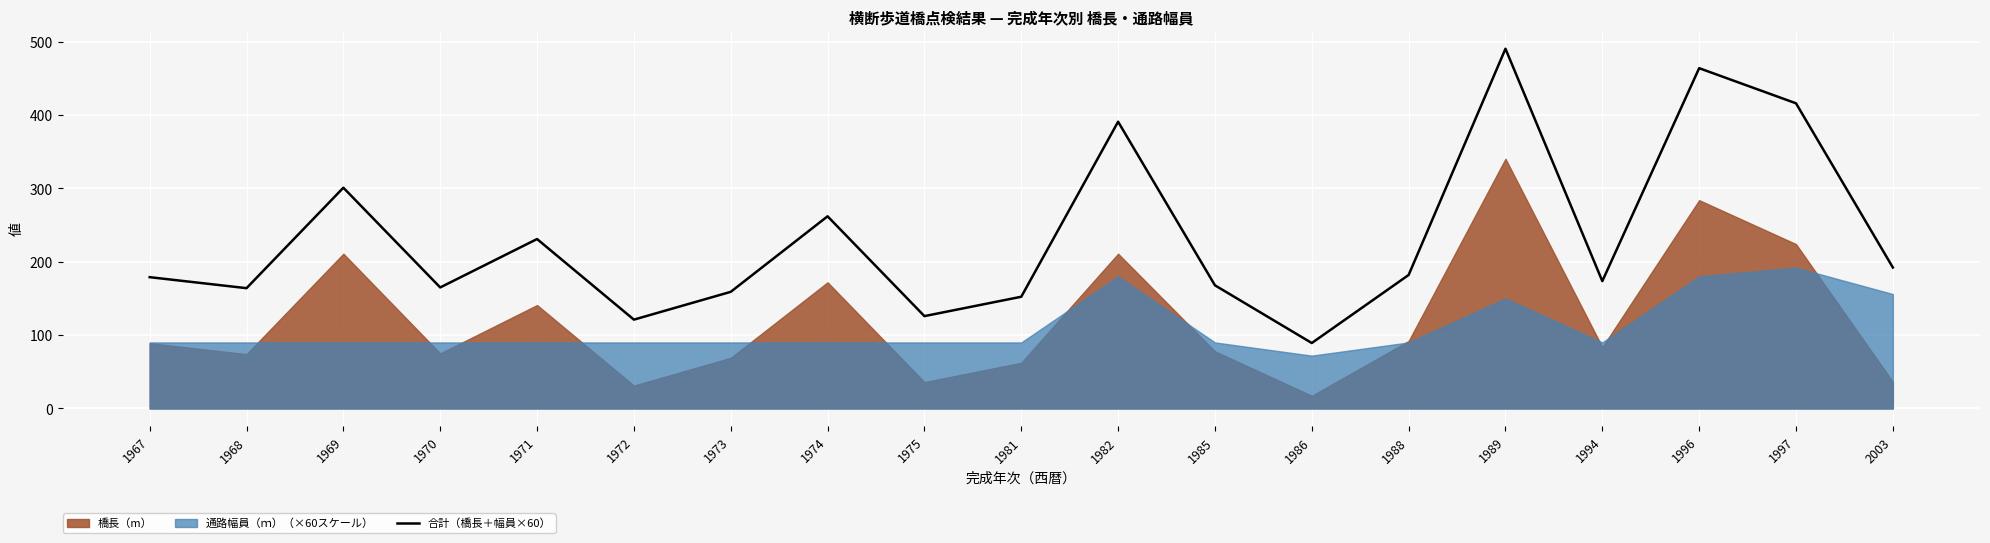

The value at 1986 is 89.2. True or false?

True